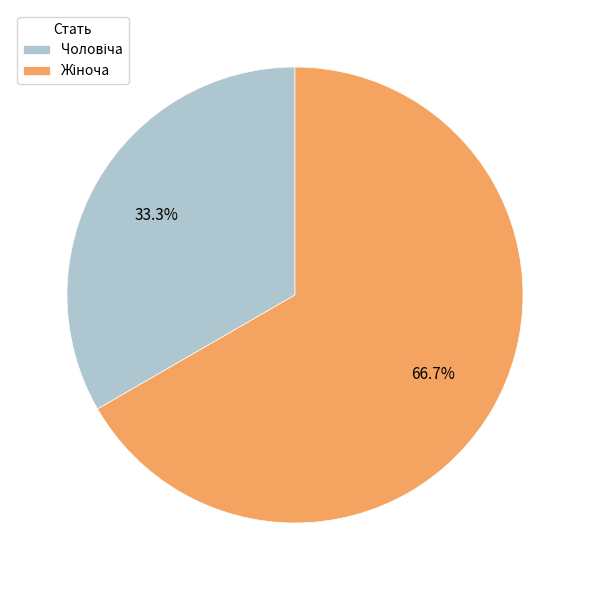

Is there any slice that represents more than half of the pie?

Yes